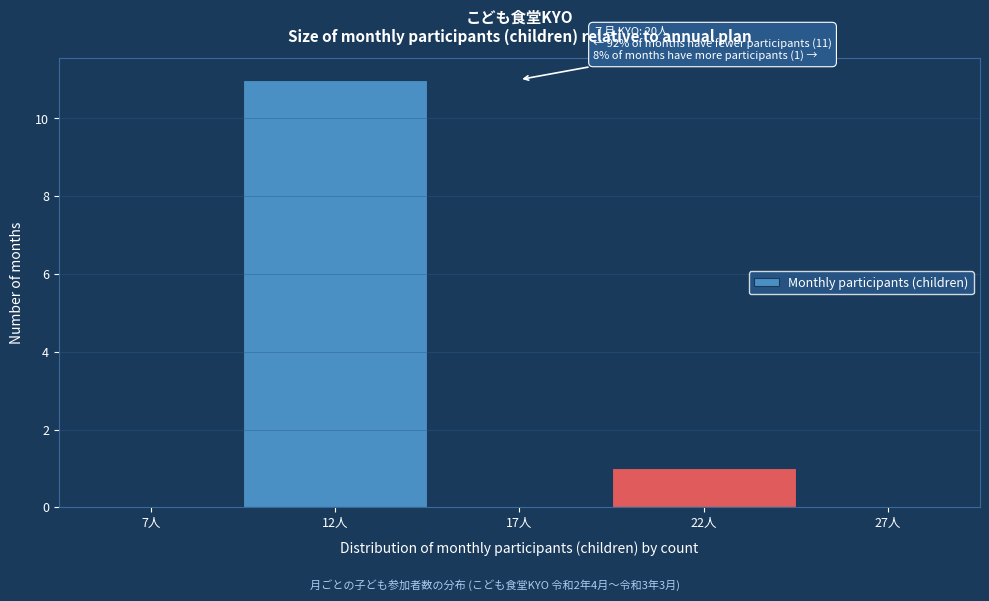

Reading left to right, what are all the values shown in this chart?

7人=0	12人=11	17人=0	22人=1	27人=0